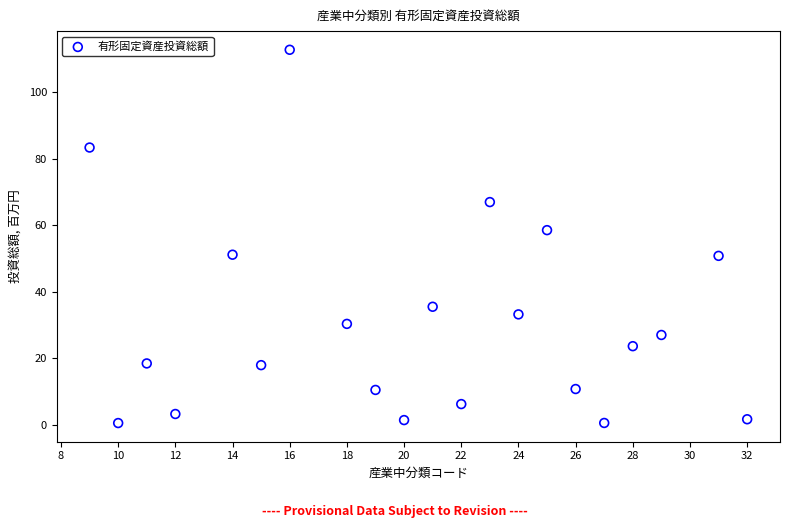

What Y value in the scatter plot is closest to 56?

58.5